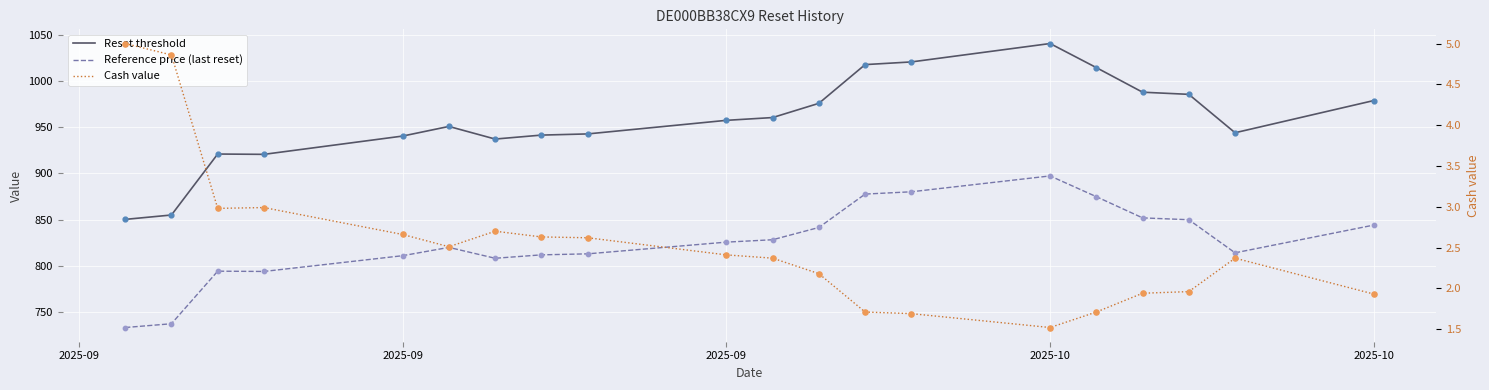

What are all the series names shown in the legend?

Reset threshold, Reference price (last reset), Cash value